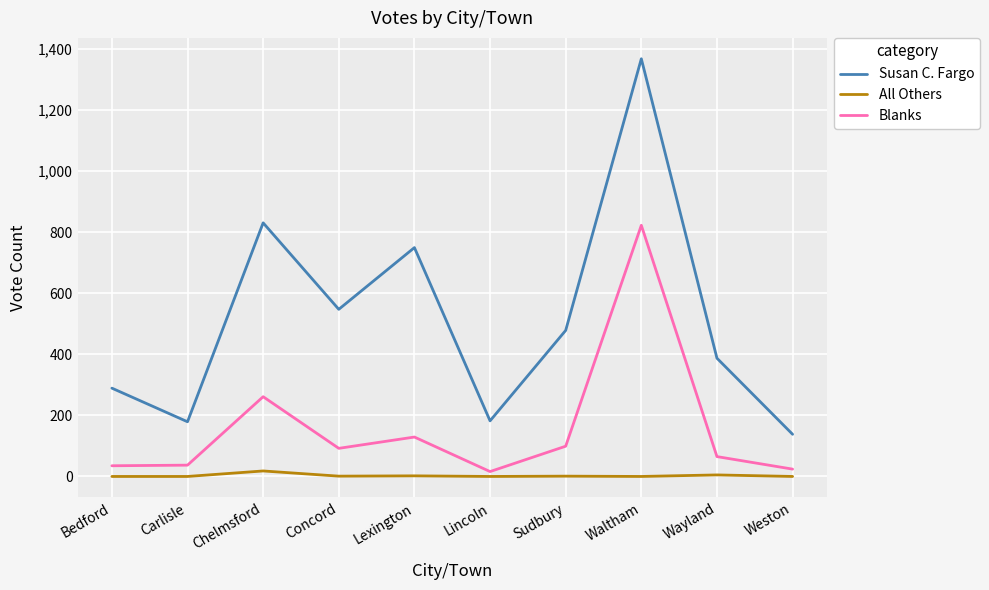

What value does the Susan C. Fargo series have at Waltham?

1367